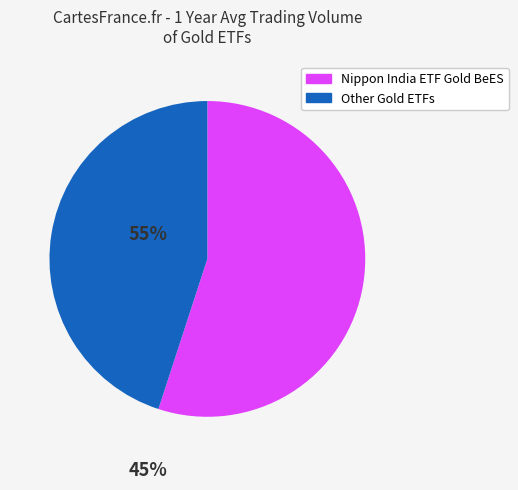

Is there any slice that represents more than half of the pie?

Yes